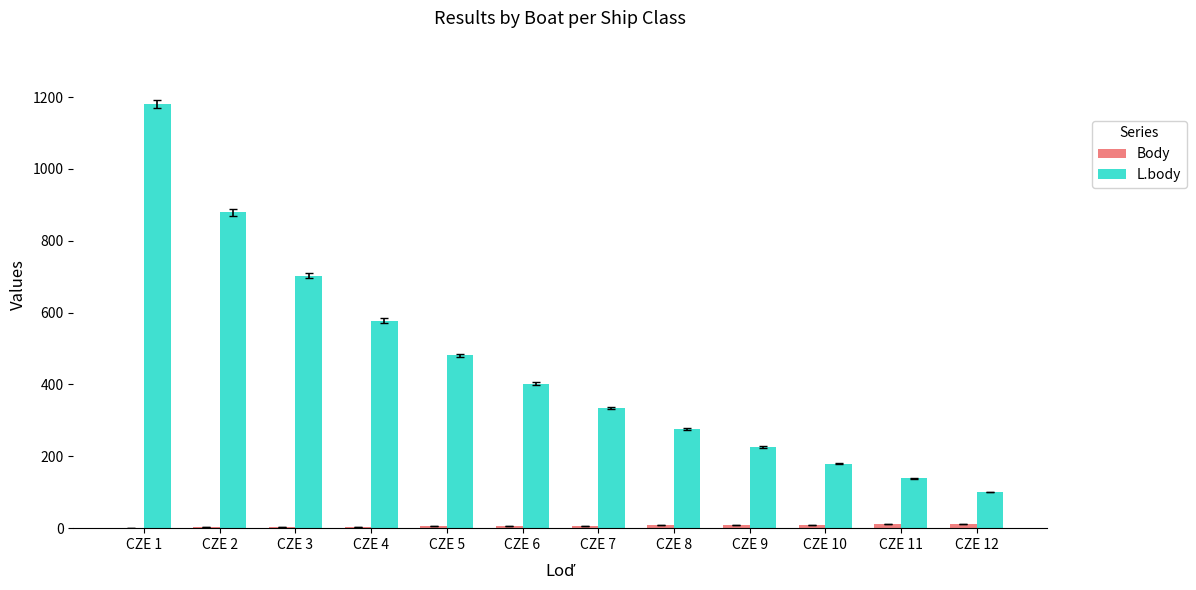

What is the sum of all L.body values?

5481